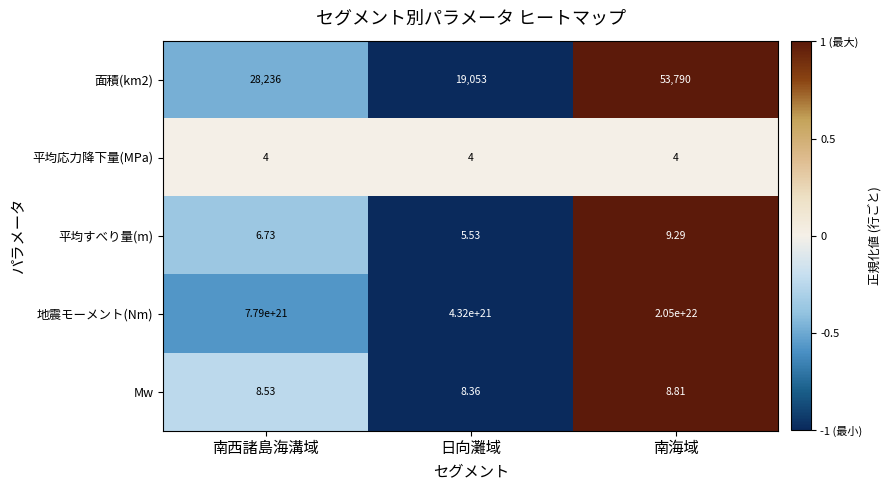

Which series has the largest total across all categories?

地震モーメント(Nm)